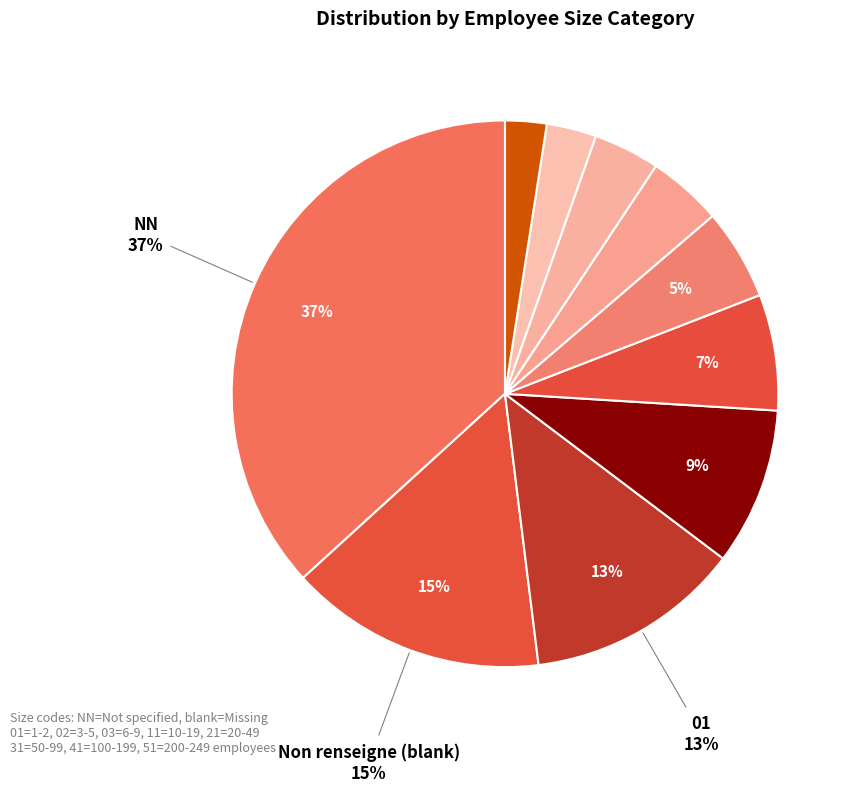

Does any single category account for the majority?

No